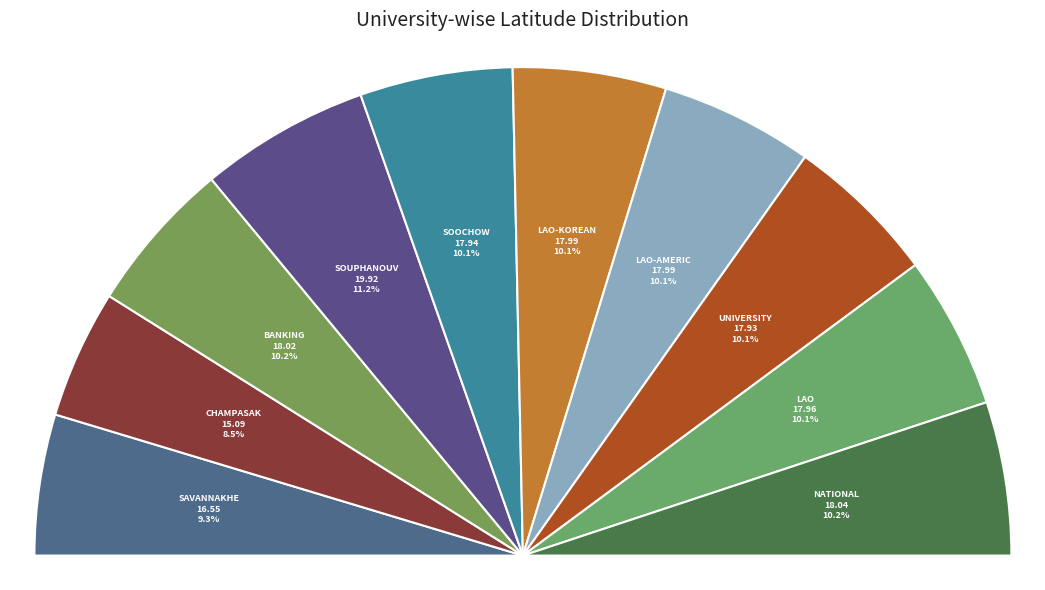

Which category has the biggest portion of the pie?

Souphanouvong University